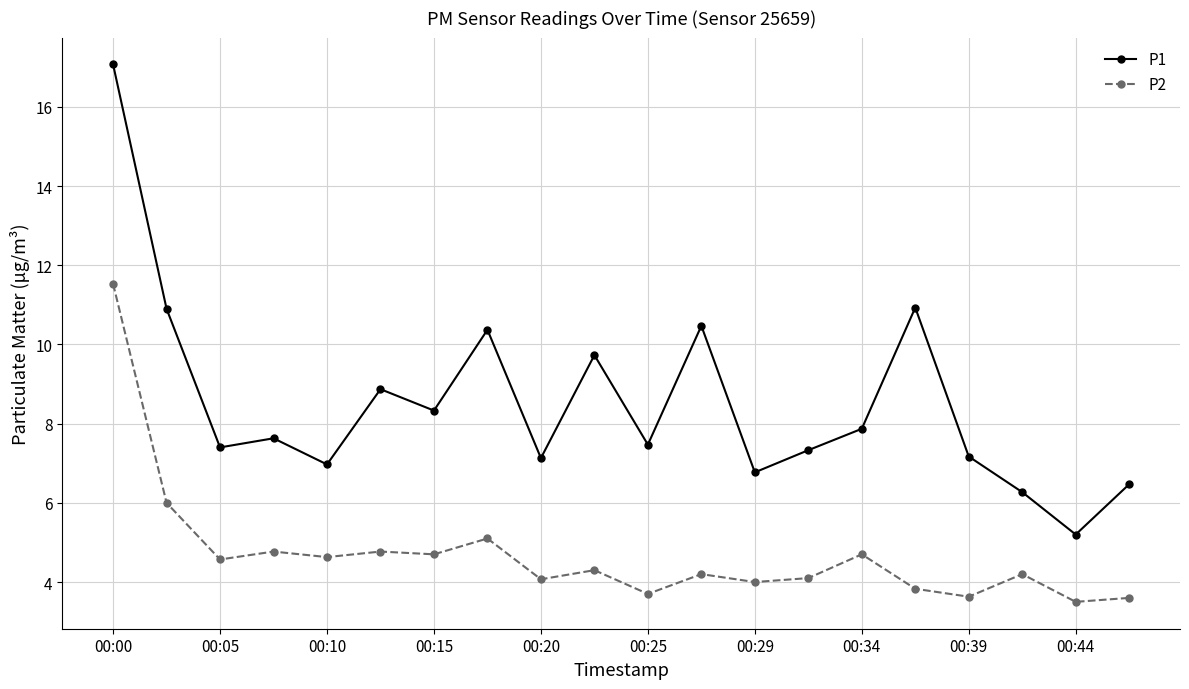

What is the value of the P2 point at the 18th from the left?

4.2